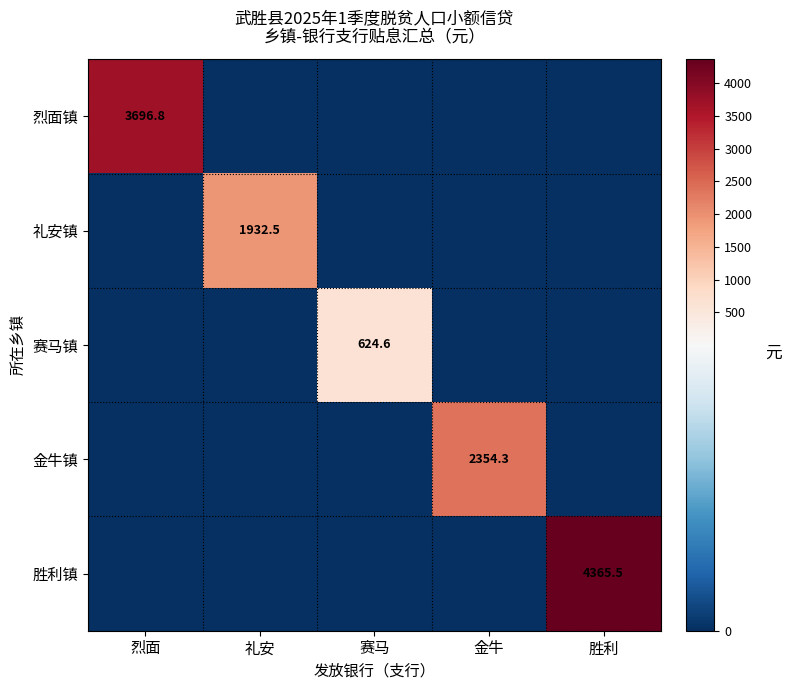

Which category has the highest value across all series?

胜利